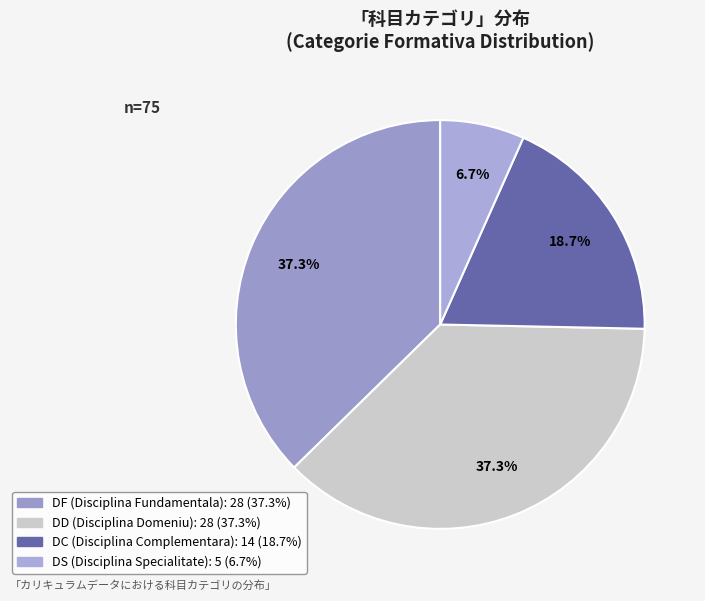

How many slices are in this pie chart?

4